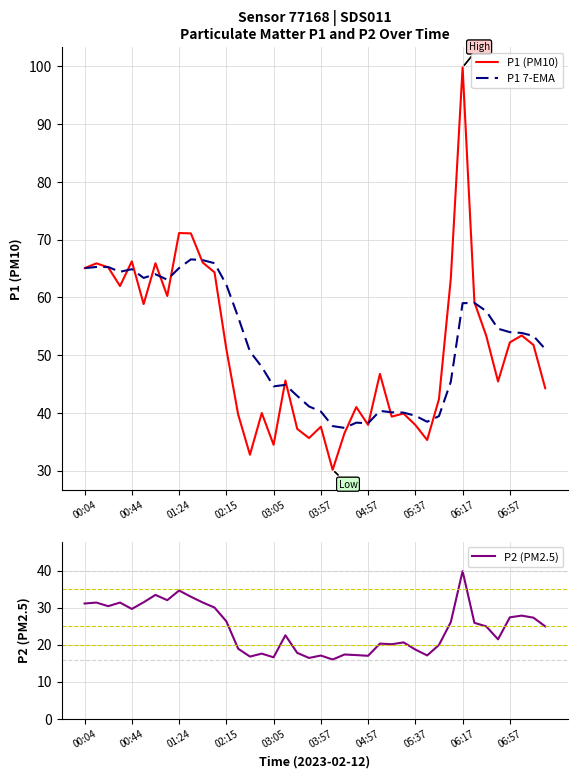

How many interior local peaks does the P2 (PM2.5) series have?

12